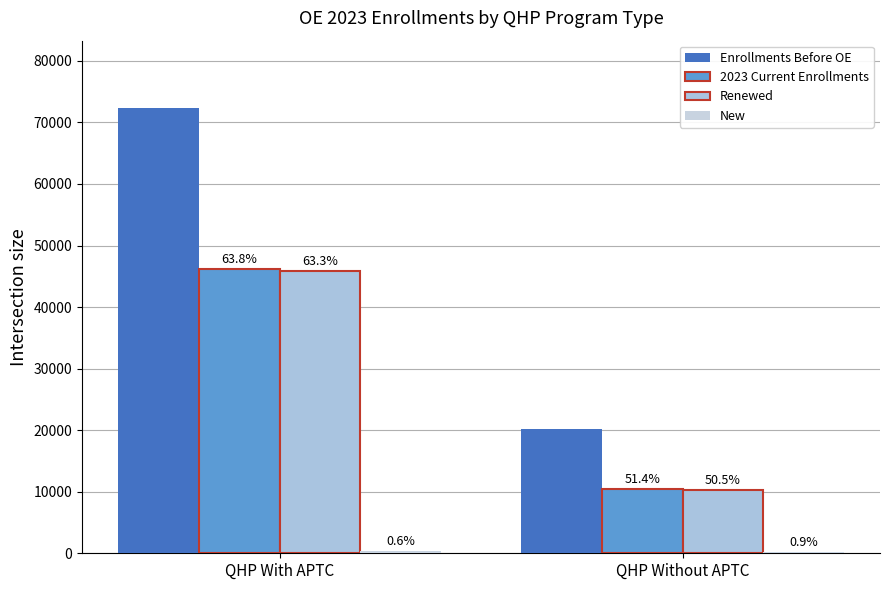

At which category is the sum across all series the highest?

QHP With APTC